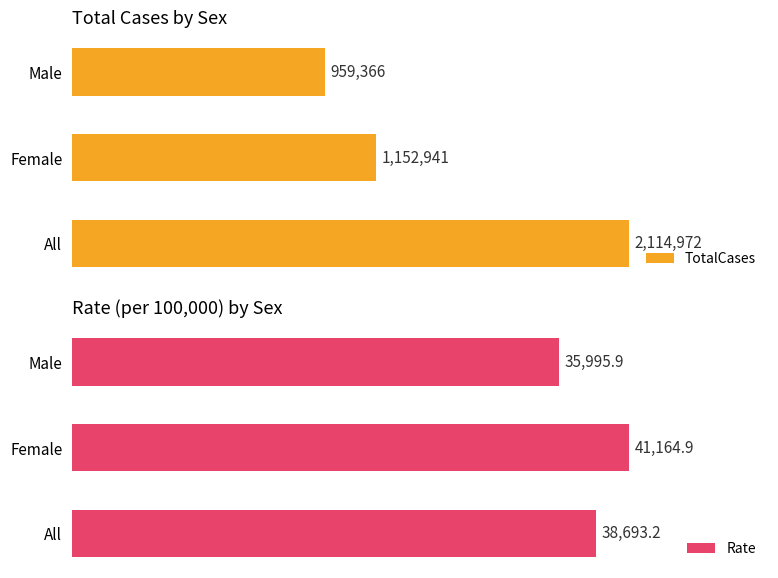

At which label is TotalCases closest to 1537169?

Female